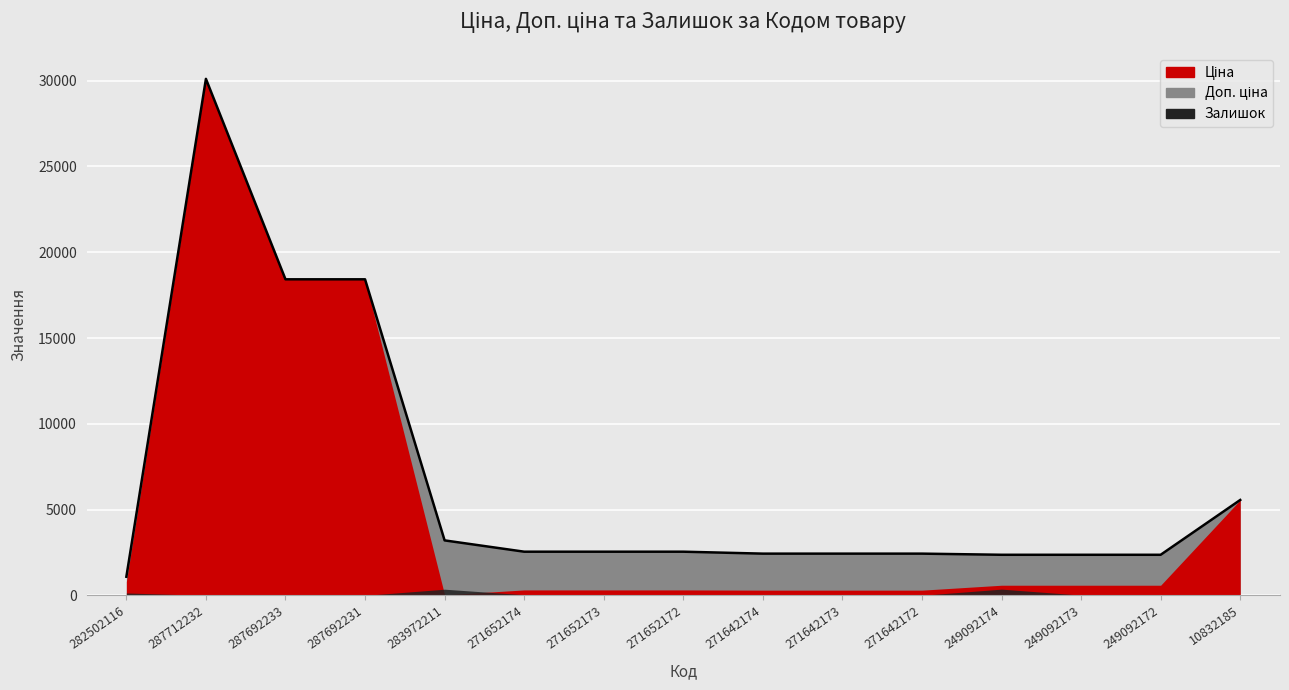

What are all the series names shown in the legend?

Ціна, Доп. ціна, Залишок